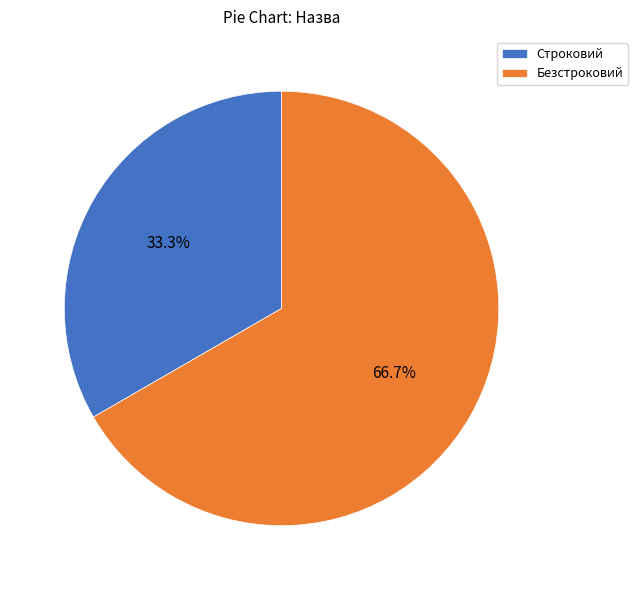

How many segments does this pie chart have?

2